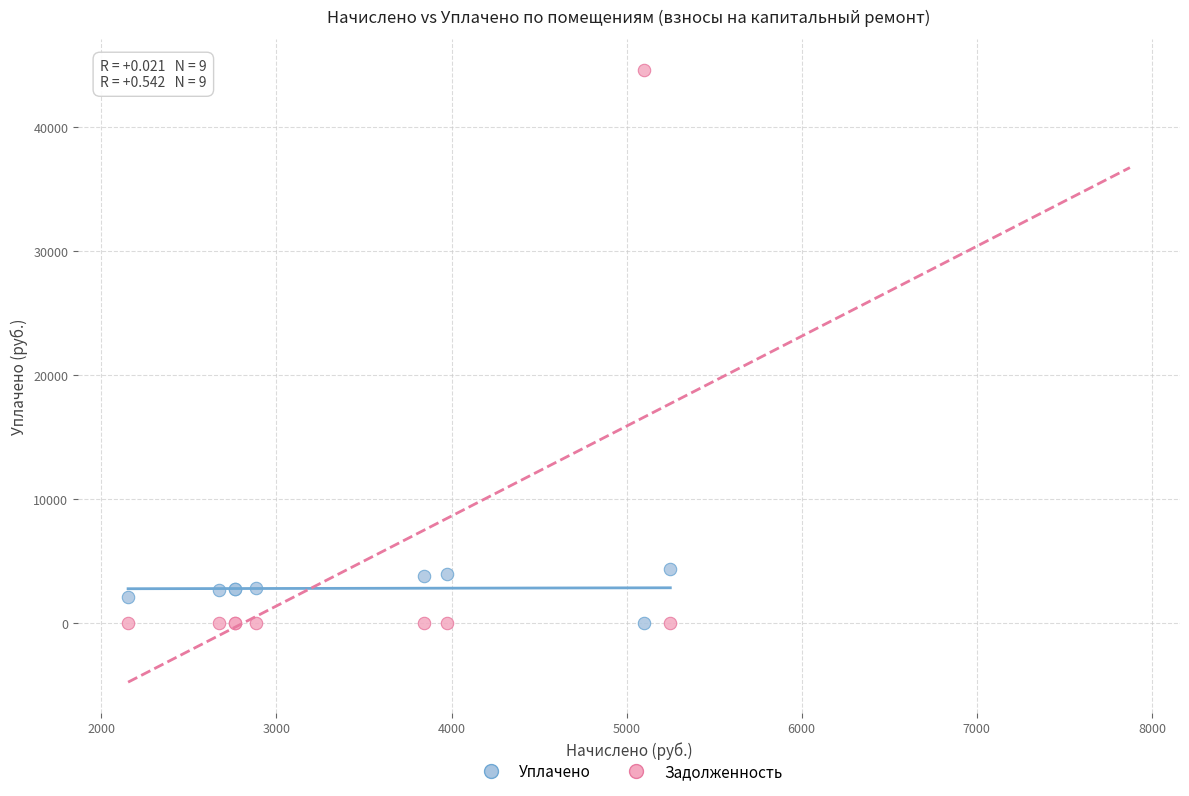

Which series has the largest Y range (max minus min)?

Задолженность